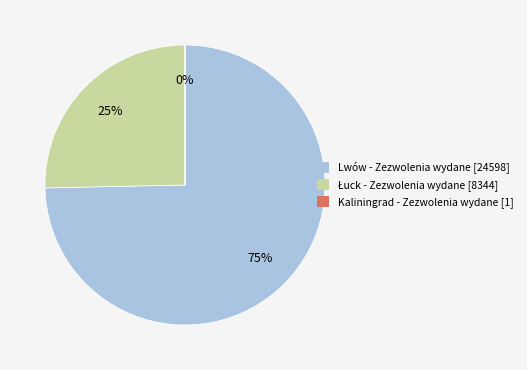

Is there any slice that represents more than half of the pie?

Yes